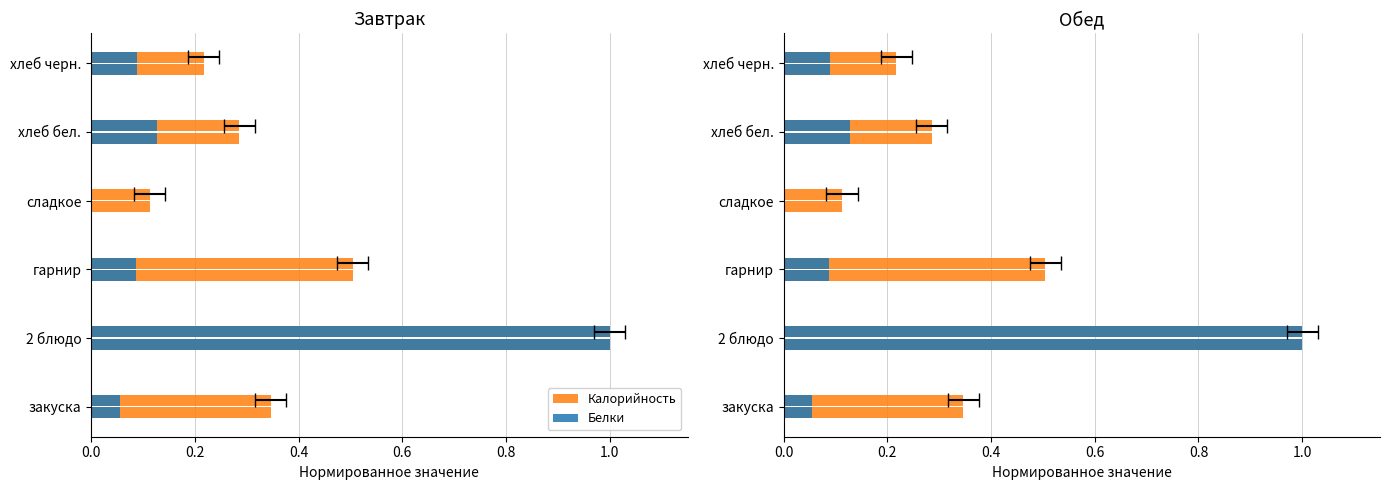

Does the chart contain stacked bars?

No